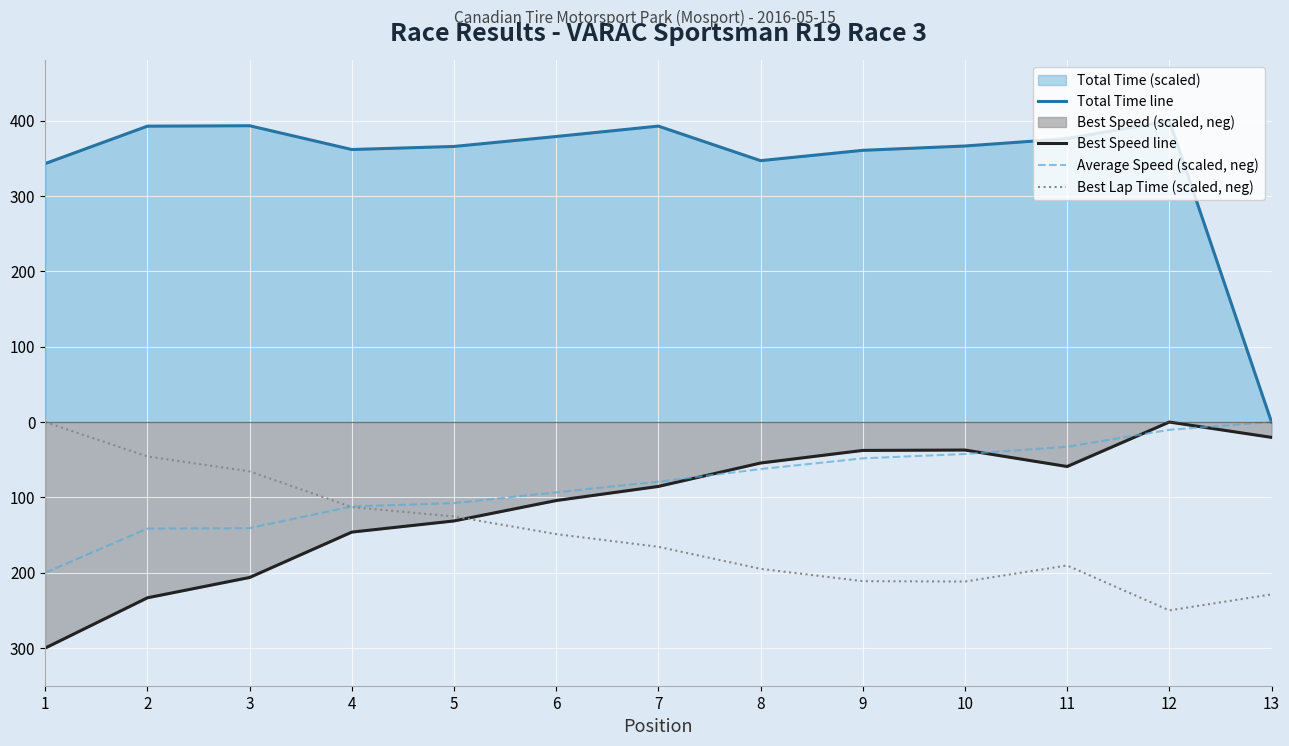

Reading left to right, list all the values displayed in this chart.

Total Time line: 343.1	392.8	393.3	361.8	365.8	379.0	392.8	347.0	360.7	366.4	376.1	400.0	0.0
Best Speed line: -300.0	-233.3	-206.3	-146.1	-131.3	-104.2	-85.5	-54.4	-37.7	-37.2	-59.0	-0.0	-20.3
Average Speed (scaled, neg): -200.0	-141.4	-140.8	-112.1	-107.6	-93.4	-79.1	-62.4	-48.2	-42.4	-32.8	-10.3	-0.0
Best Lap Time (scaled, neg): -0.0	-45.7	-65.5	-112.9	-125.3	-148.7	-165.6	-194.8	-211.2	-211.7	-190.4	-250.0	-228.7